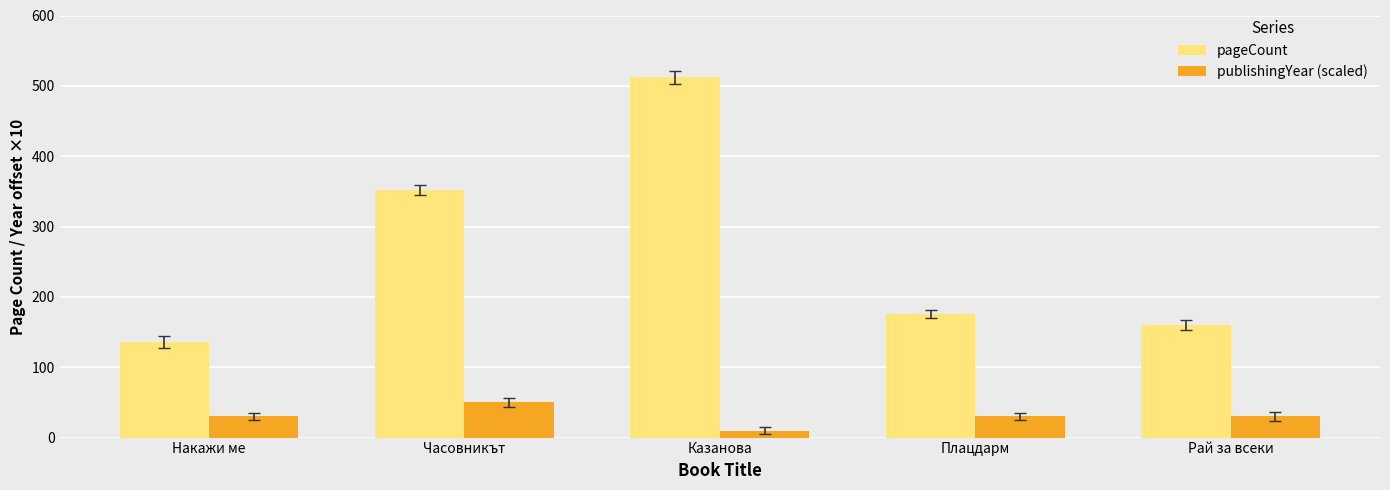

What is the difference between the publishingYear (scaled) values at Часовникът and Накажи ме?

20